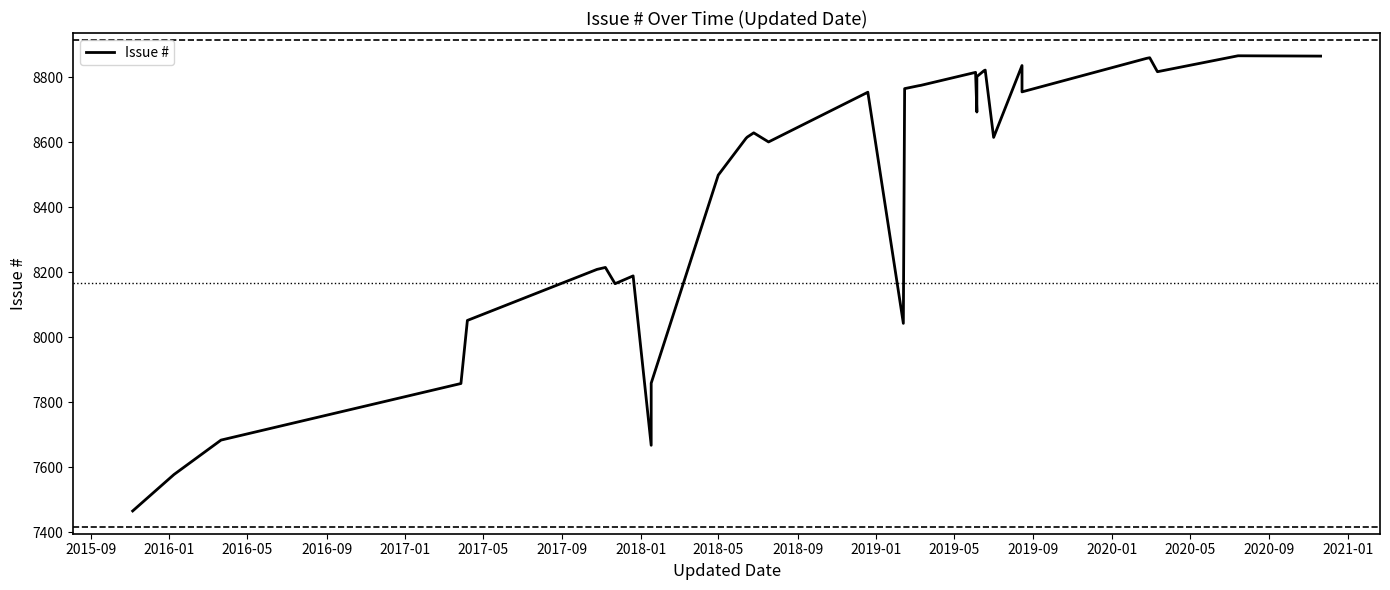

At which category does the data reach its first local peak?

2017-09